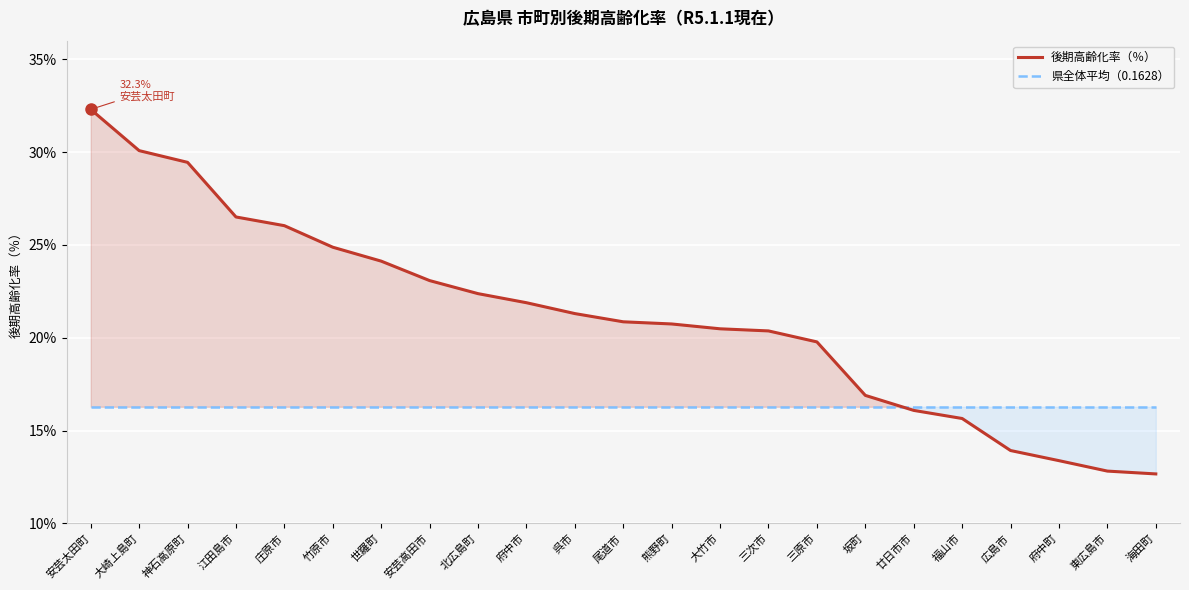

How many times do 後期高齢化率（％） and 県全体平均（0.1628） cross each other?

1